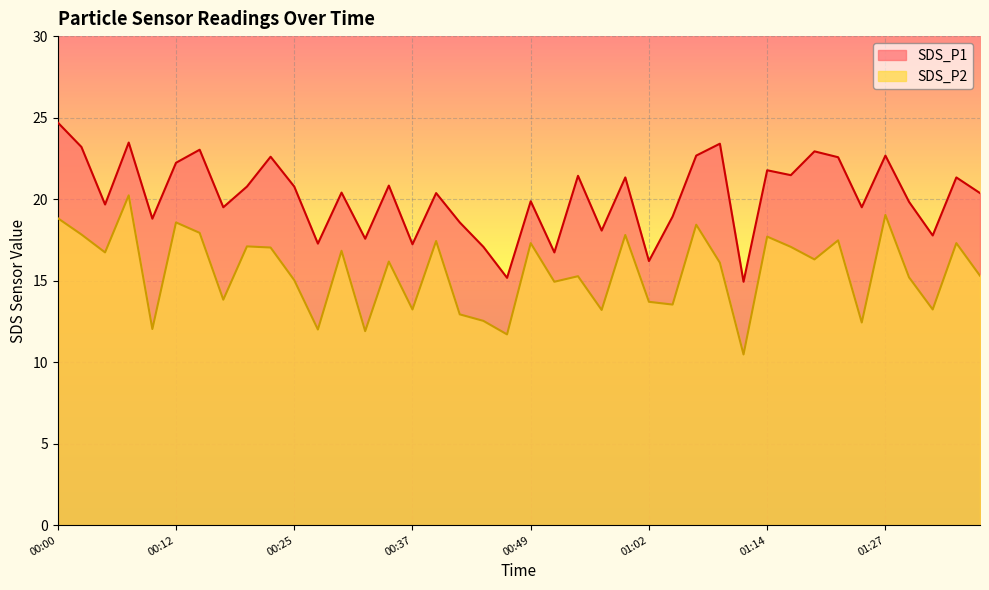

What is the difference between the SDS_P1 values at 00:39 and 00:10?

1.6